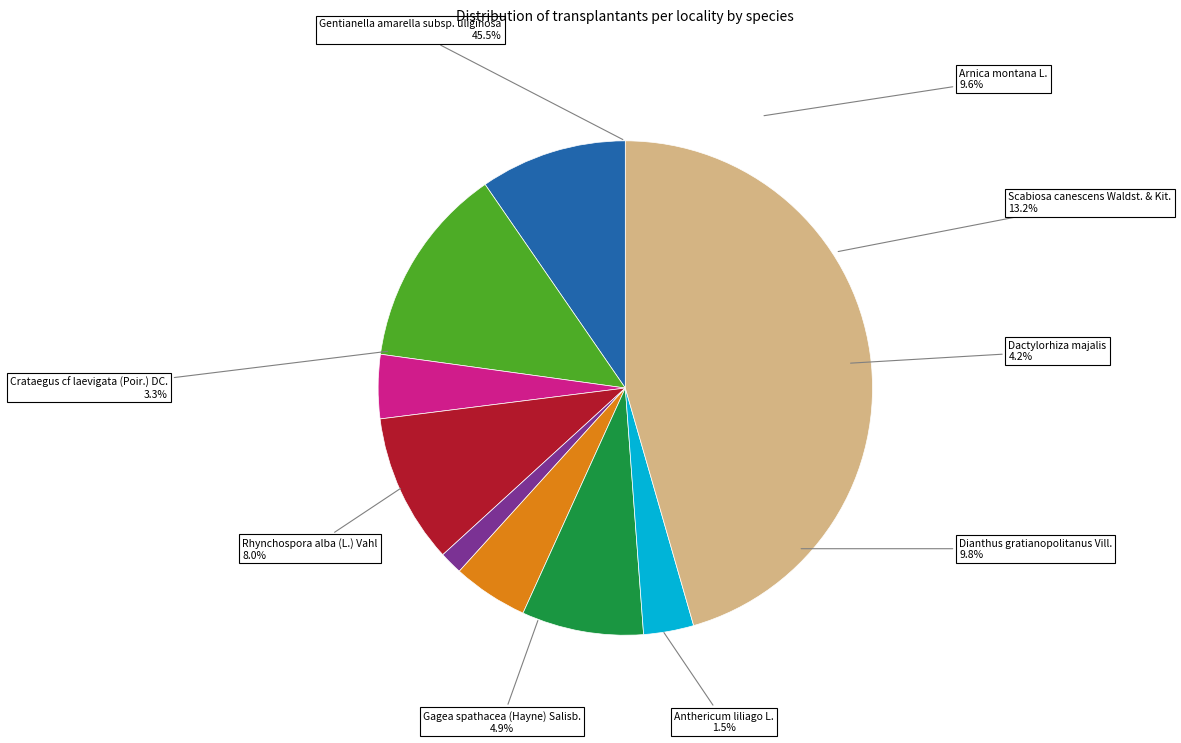

How many slices are in this pie chart?

9